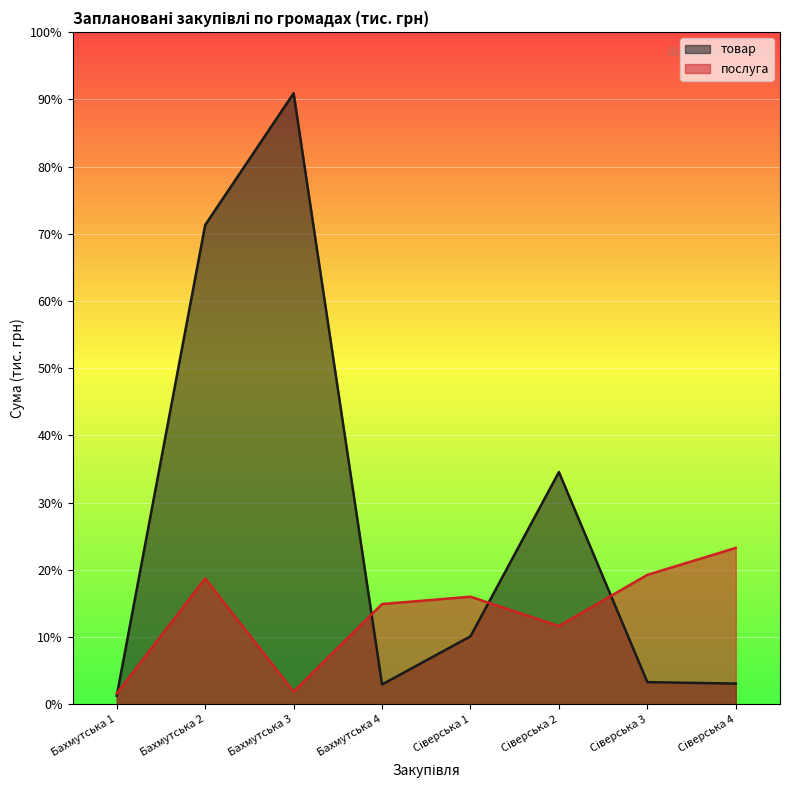

At which category is the sum across all series the highest?

Бахмутська 3